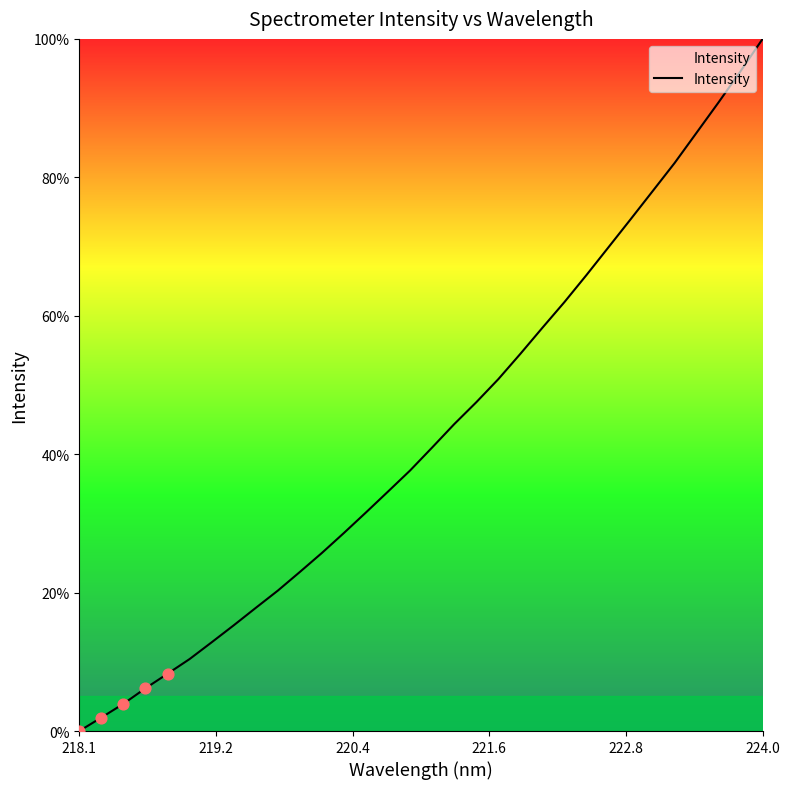

What is the difference between the maximum and minimum values?

100.0